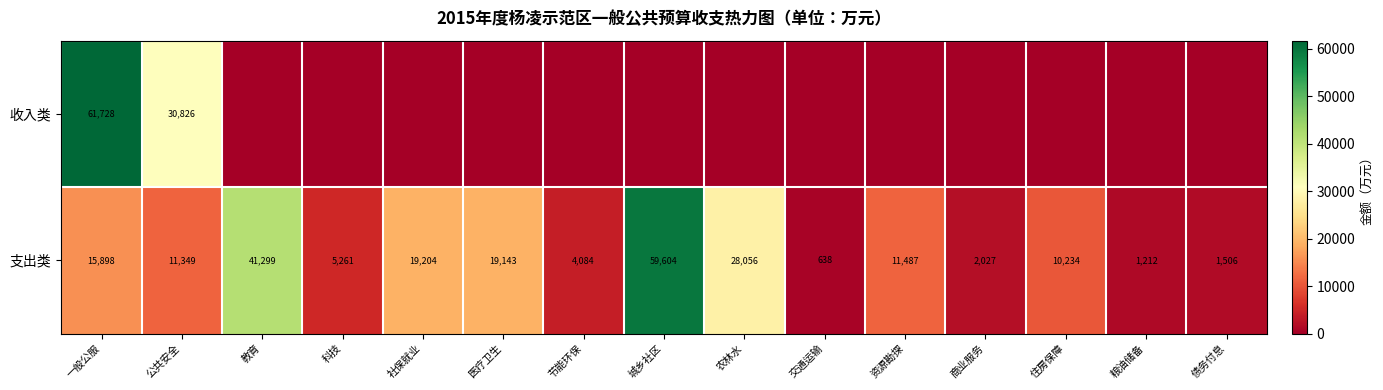

Count the number of data series in this chart.

2